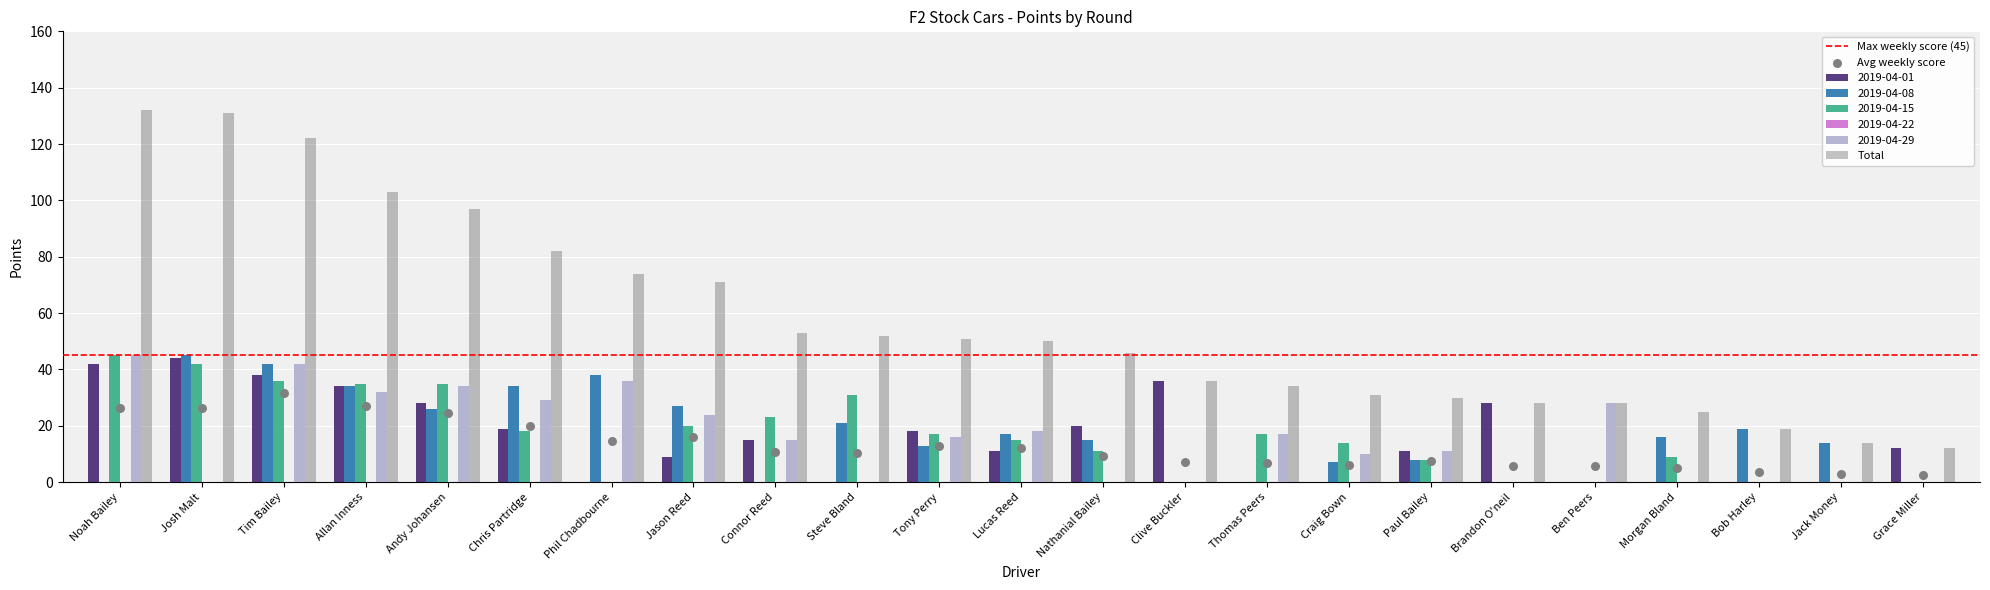

What value does the Total series have at Clive Buckler?

36